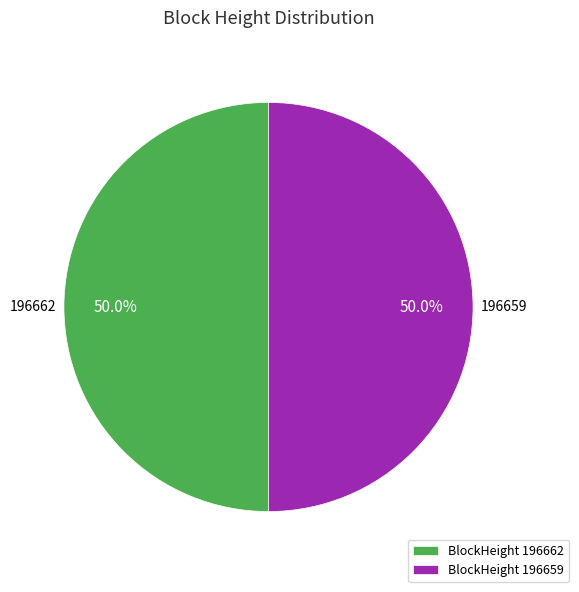

What portion of the pie excludes BlockHeight 196662?

50.0%